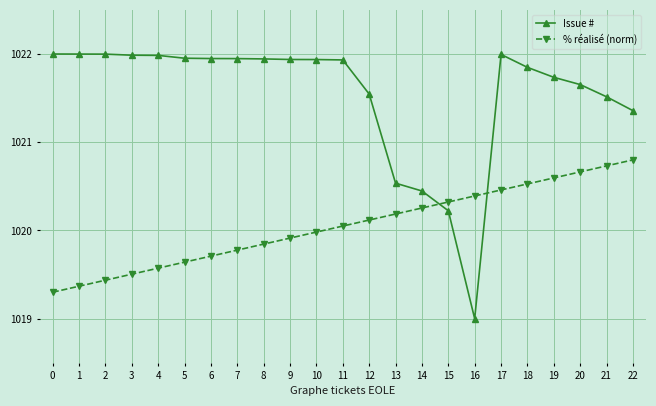

Is the value of Issue # at 7 greater than the value of % réalisé (norm) at 21?

Yes